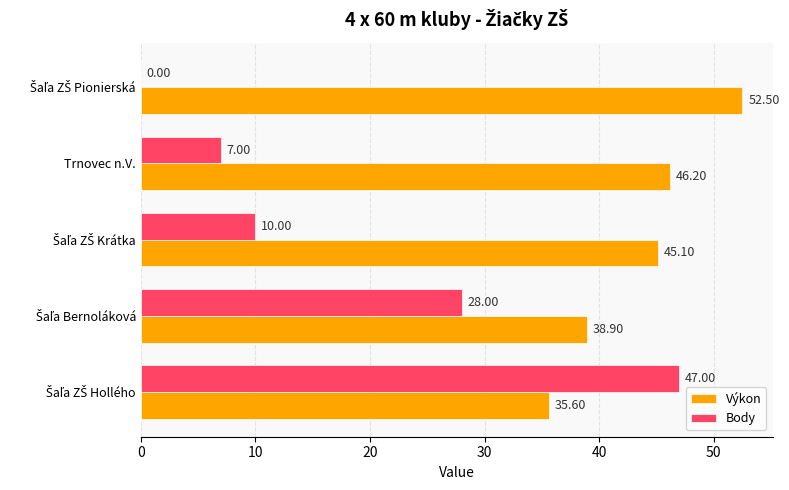

What is the sum of all Body values?

92.0